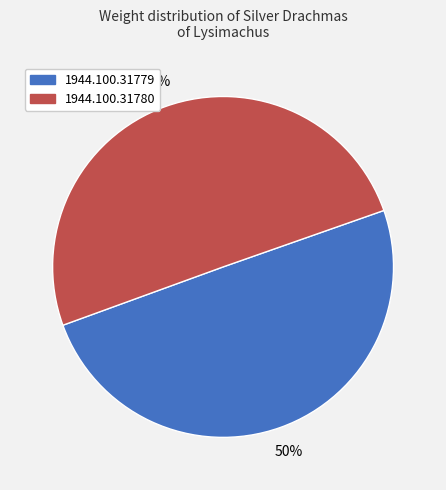

How many slices are in this pie chart?

2